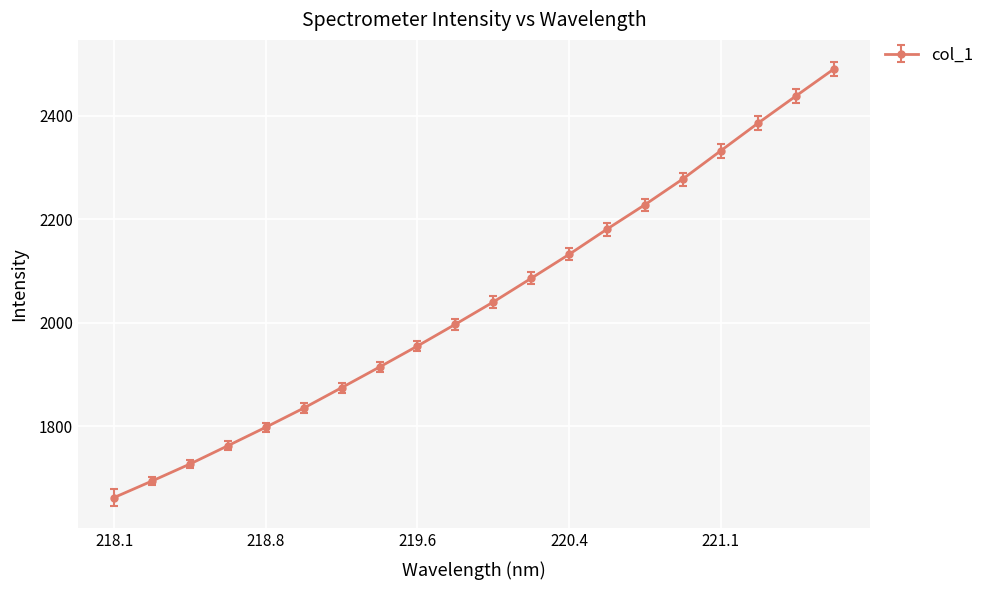

What is the greatest value displayed?

2490.2